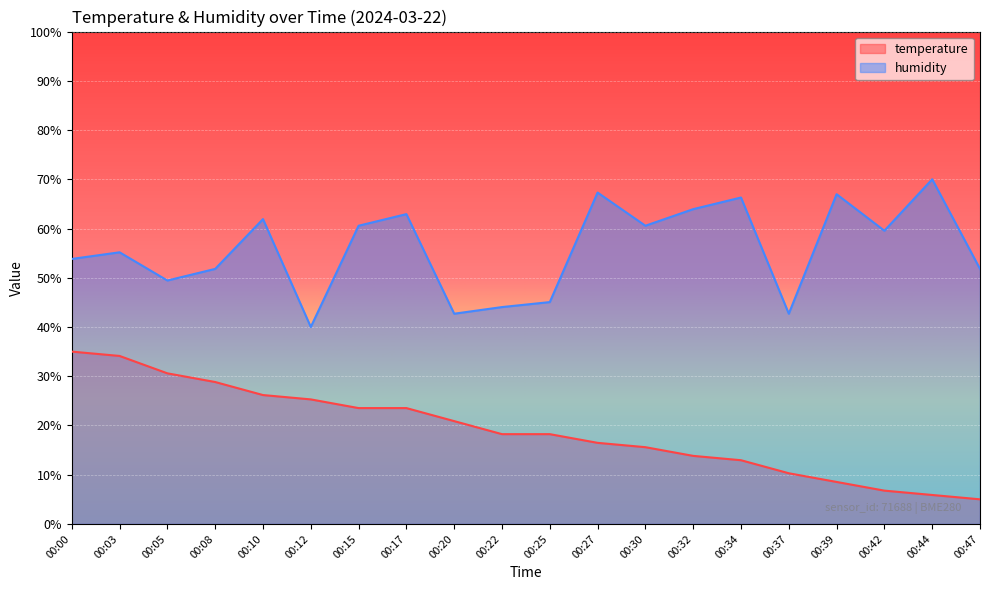

The value of humidity at 00:15 is 28.4. True or false?

False